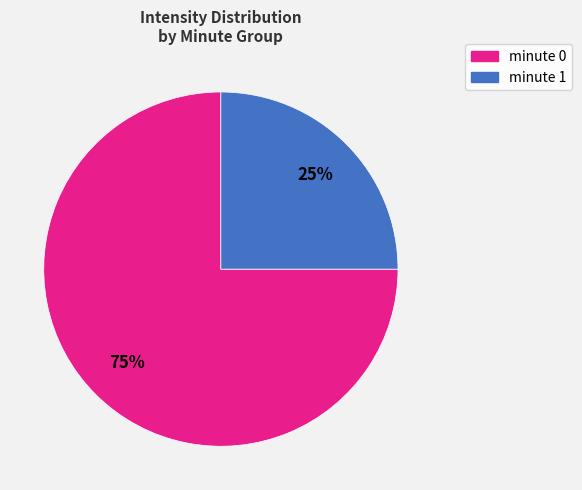

Is there a majority slice in this chart?

Yes